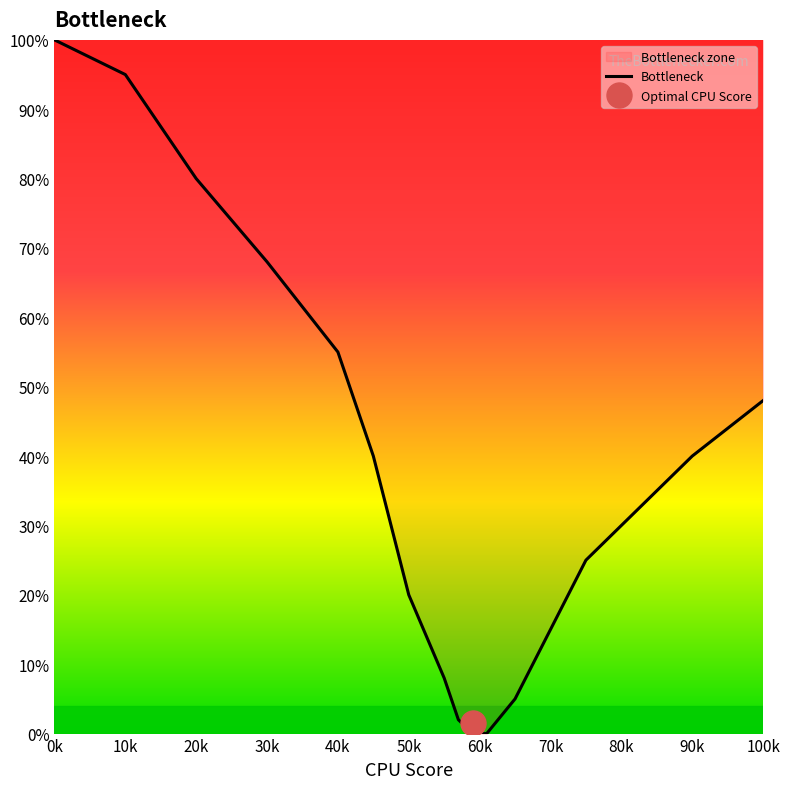

Reading left to right, what are all the values shown in this chart?

100	95	80	68	55	40	20	8	2	0	0	5	15	25	30	35	40	44	48